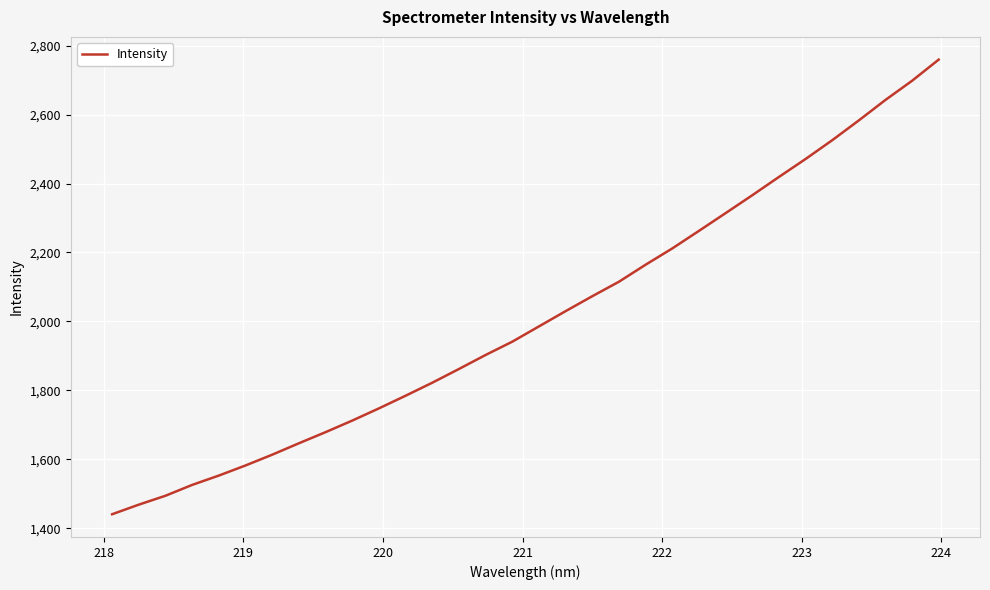

What is the minimum value shown in the chart?

1441.1